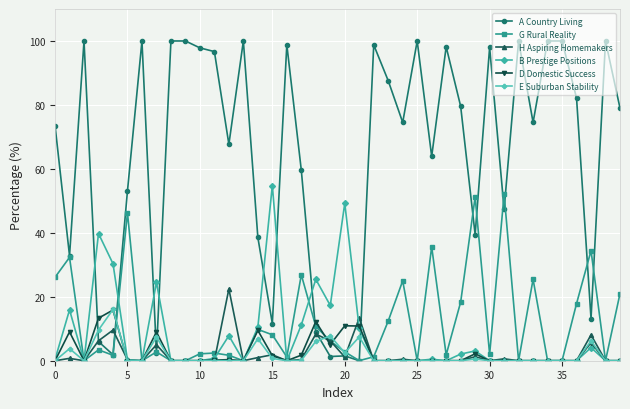

Which series has the widest spread of values?

A Country Living